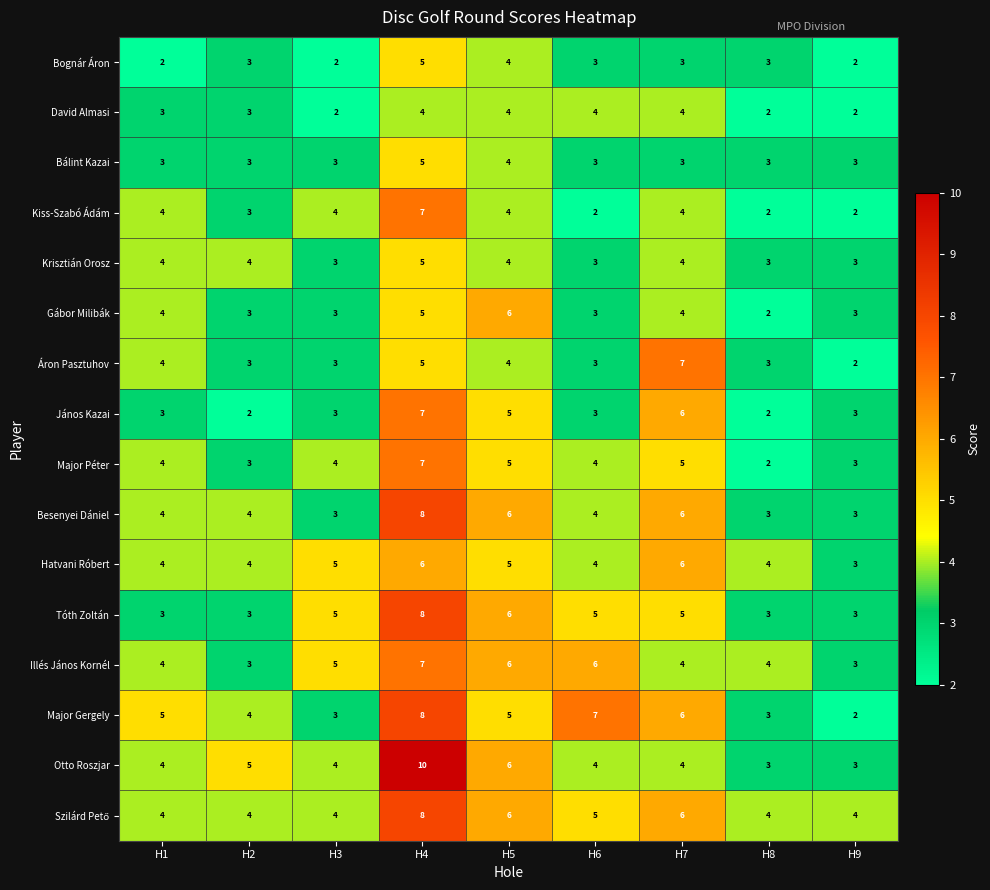

How many Tóth Zoltán values are between 3 and 5?

7